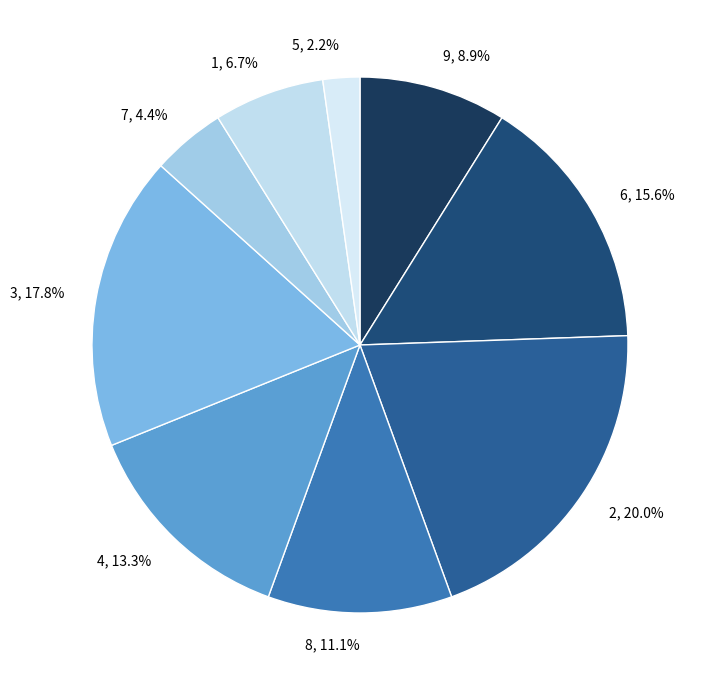

Is there a majority slice in this chart?

No